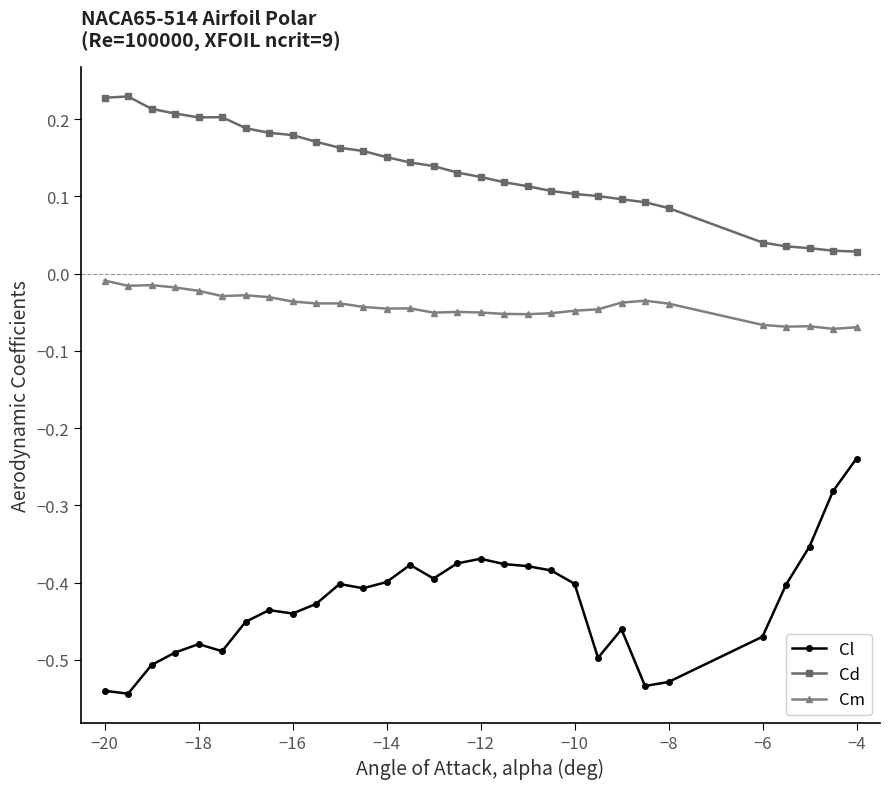

Which series has the largest range (max minus min)?

Cl